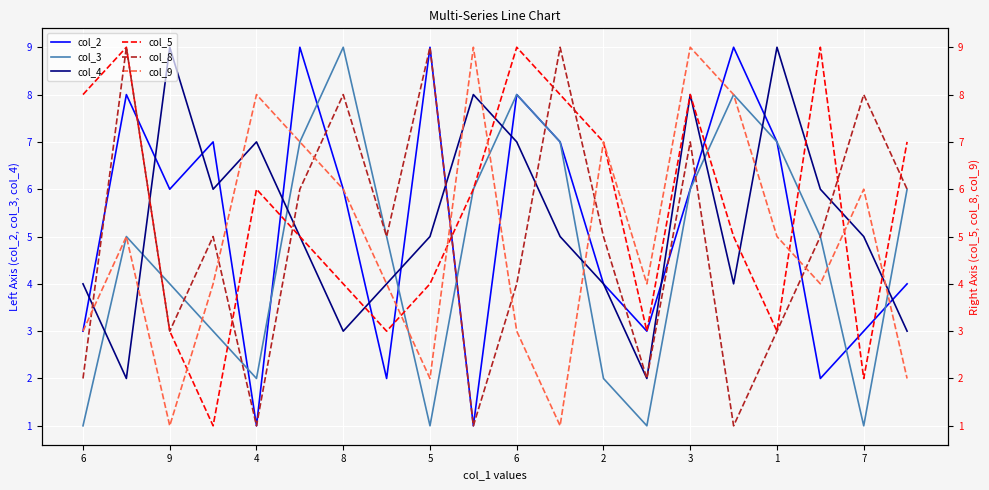

The value of col_2 at 7 is 2. True or false?

False